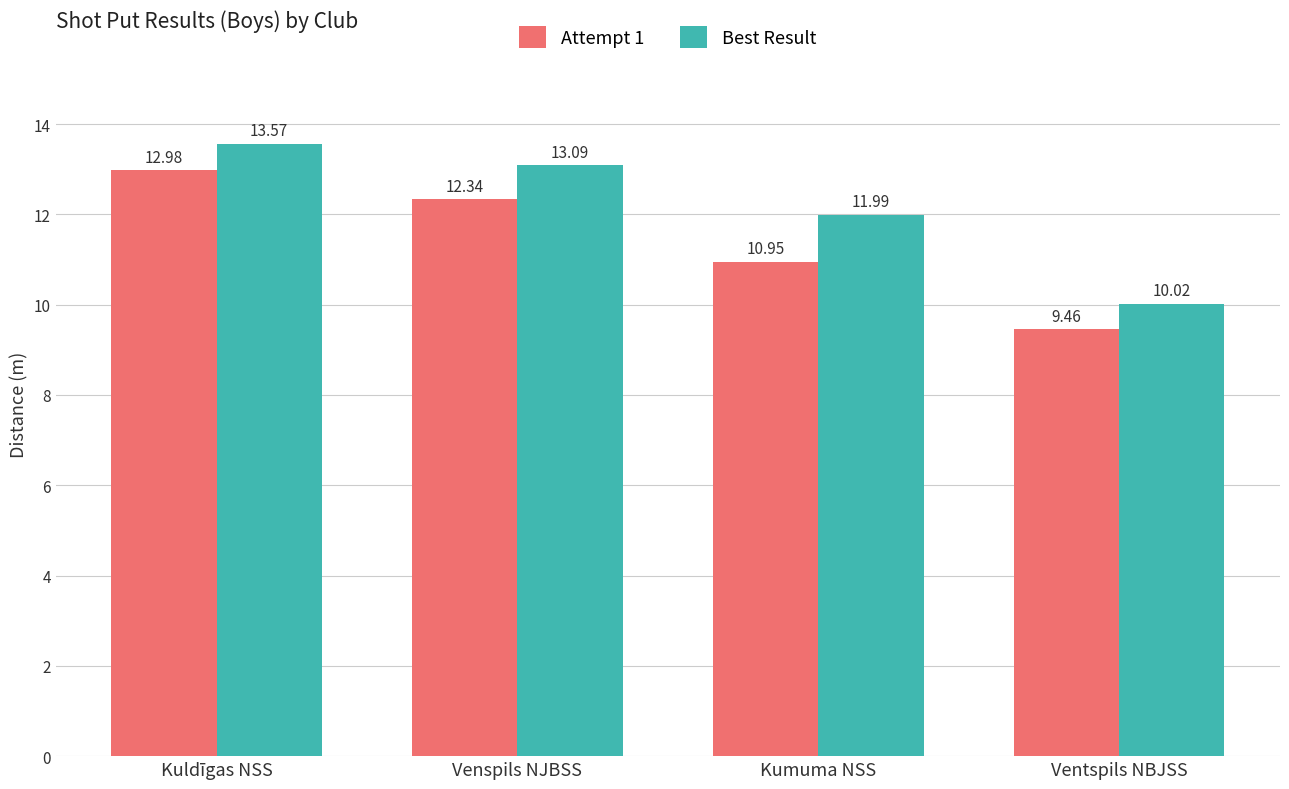

What is the difference between the second highest and minimum values in the Best Result series?

3.1